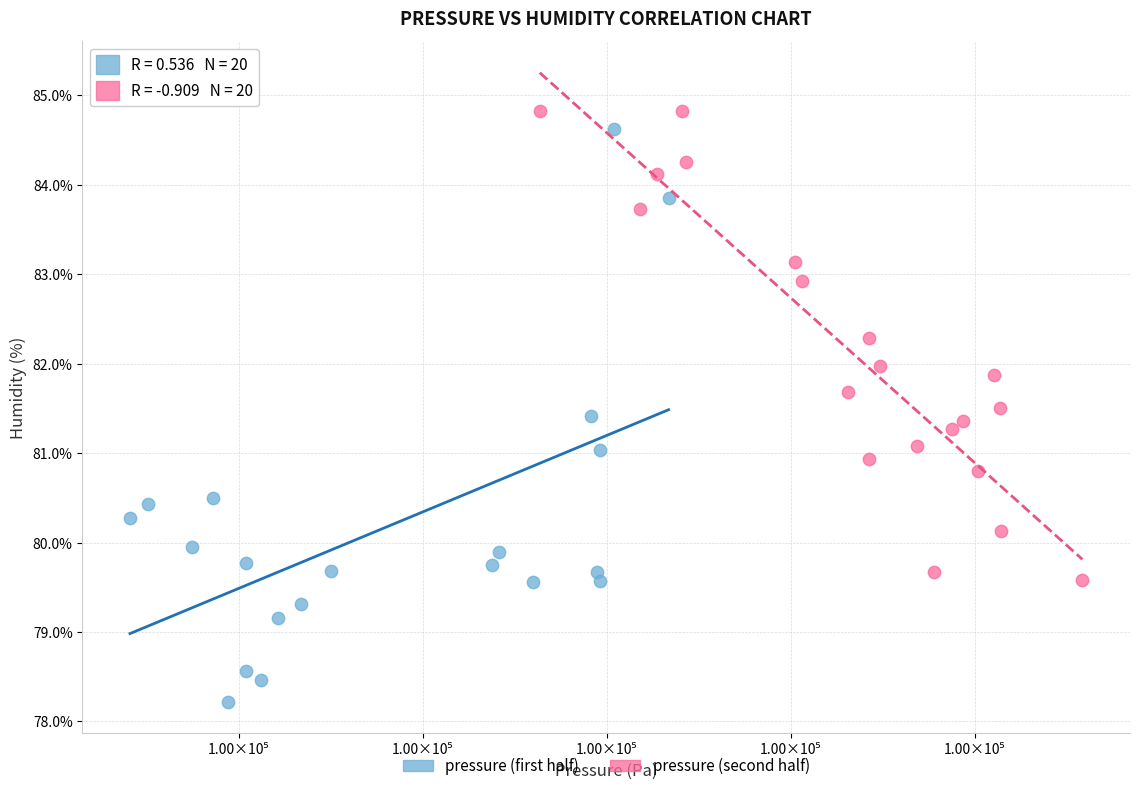

Which series has the widest spread of Y values?

pressure (first half)